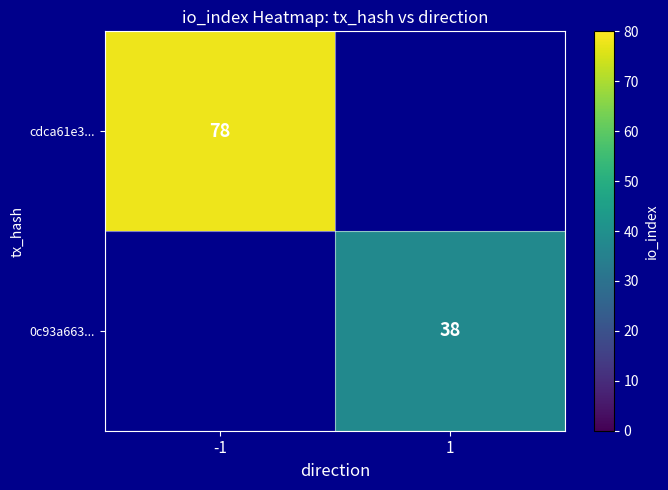

Is the value of cdca61e3... at -1 greater than the value of 0c93a663... at 1?

Yes